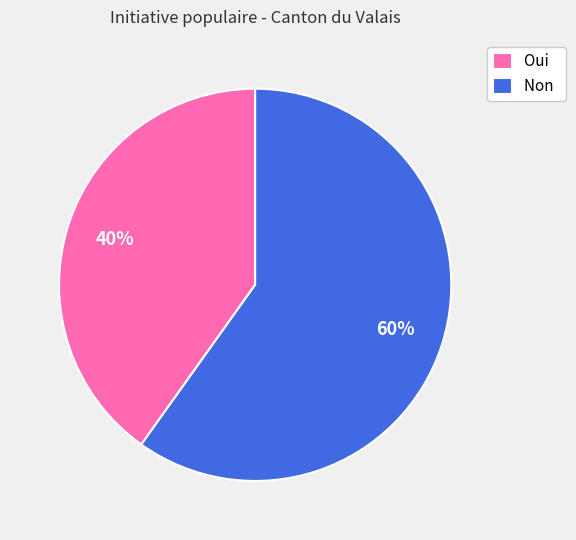

To the nearest percent, what is the difference between the largest and smallest slice percentages?

20%